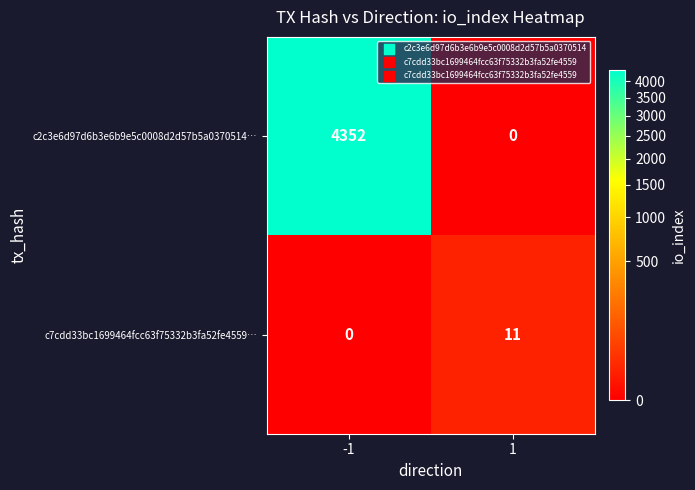

Reading left to right, what are all the values shown in this chart?

c2c3e6d97d6b3e6b9e5c0008d2d57b5a0370514…: 4352	0
c7cdd33bc1699464fcc63f75332b3fa52fe4559…: 0	11